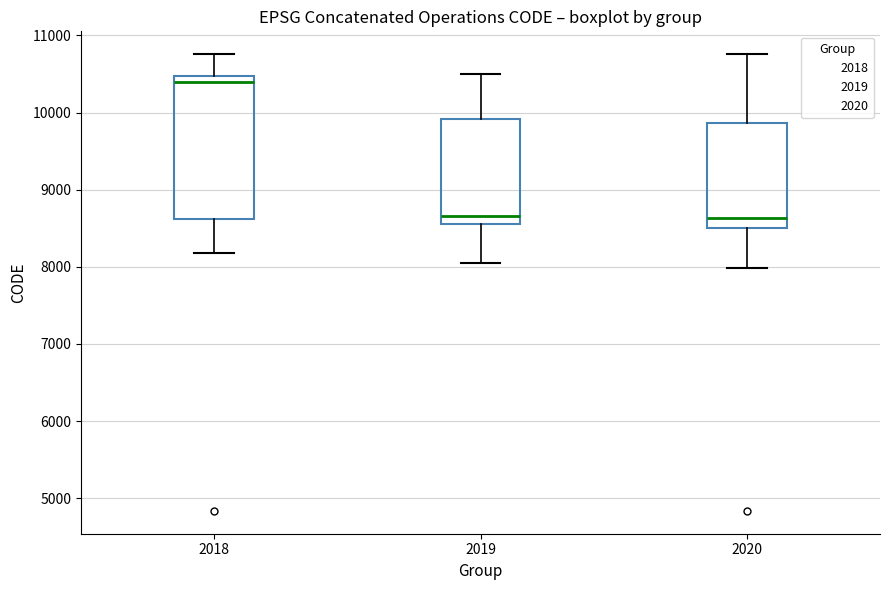

Reading left to right, transcribe this box plot: for each box, give where its median line is, the range the box spans, and where its two whiskers end, as read against the y-axis. The values are not printed on the chart, so give them approximately, as read against the axis.

2018: median 10400, box 8600 to 10500, whiskers 8200 to 10800
2019: median 8700, box 8600 to 9900, whiskers 8000 to 10500
2020: median 8600, box 8500 to 9900, whiskers 8000 to 10800